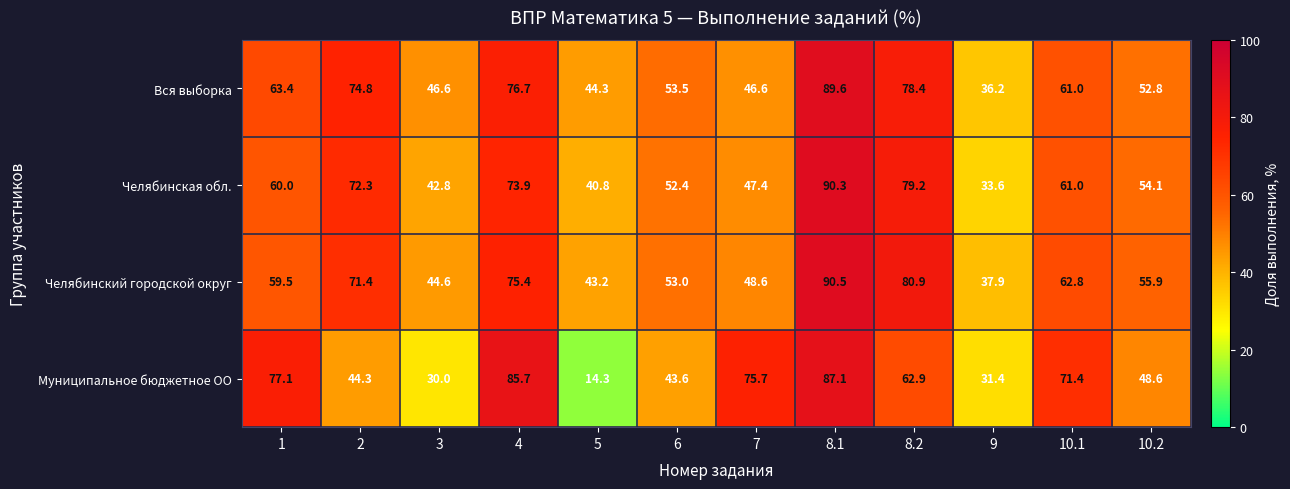

Rank the series at 9 from lowest to highest value.

Муниципальное бюджетное ОО, Челябинская обл., Вся выборка, Челябинский городской округ